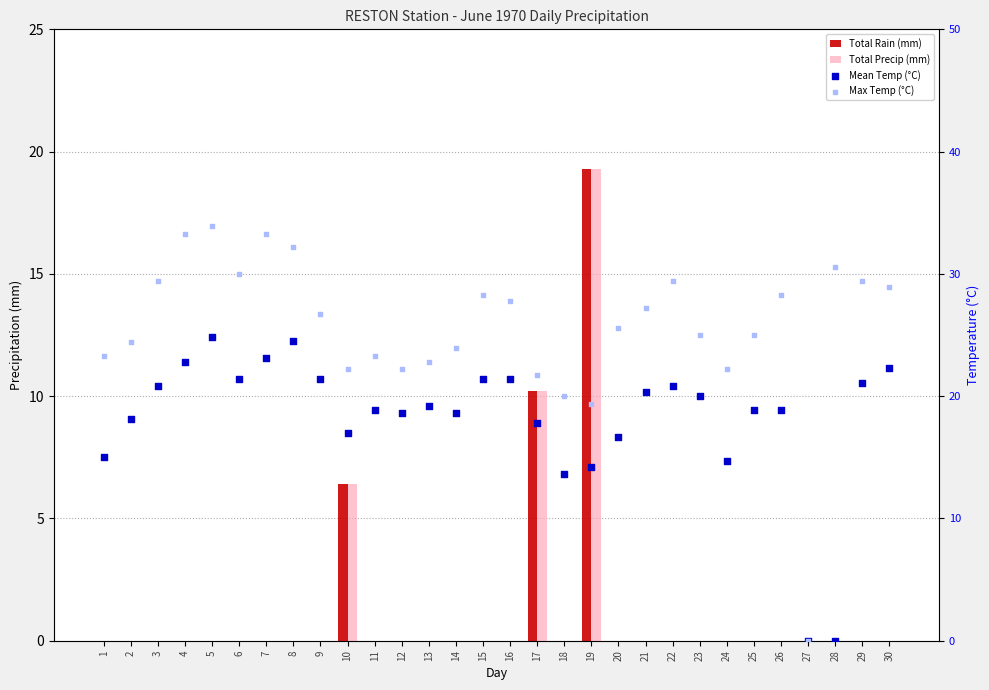

At which category is the sum across all series the highest?

19